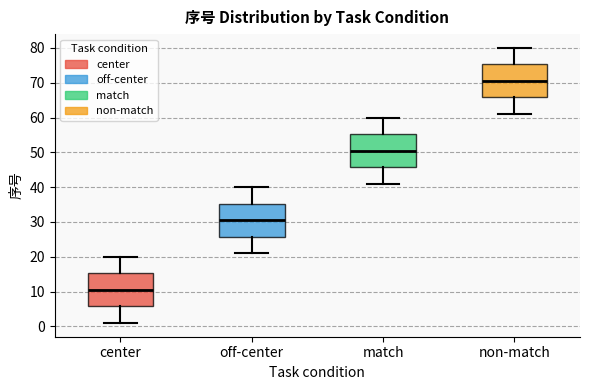

Where is the lower edge of the box for non-match on the y-axis? The values are not printed on the chart, so give them approximately, as read against the axis.

66